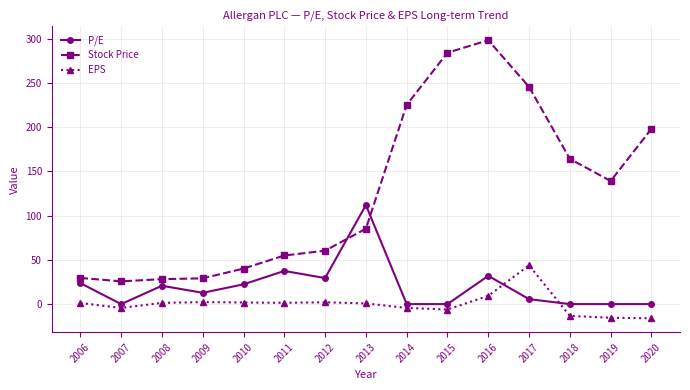

What are all the series names shown in the legend?

P/E, Stock Price, EPS